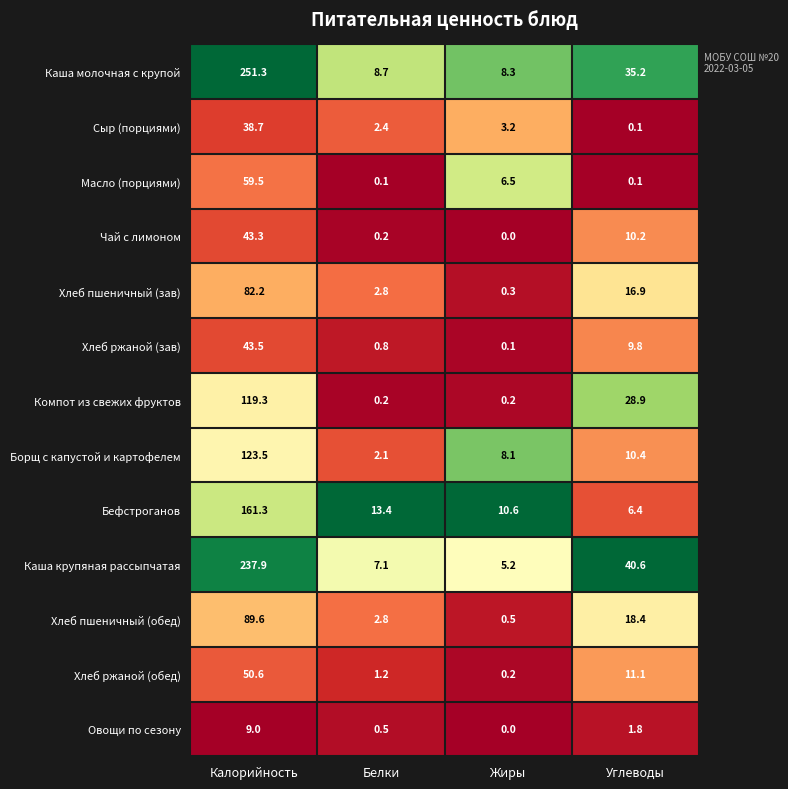

The value of Каша крупяная рассыпчатая at Жиры is 9.0. True or false?

False